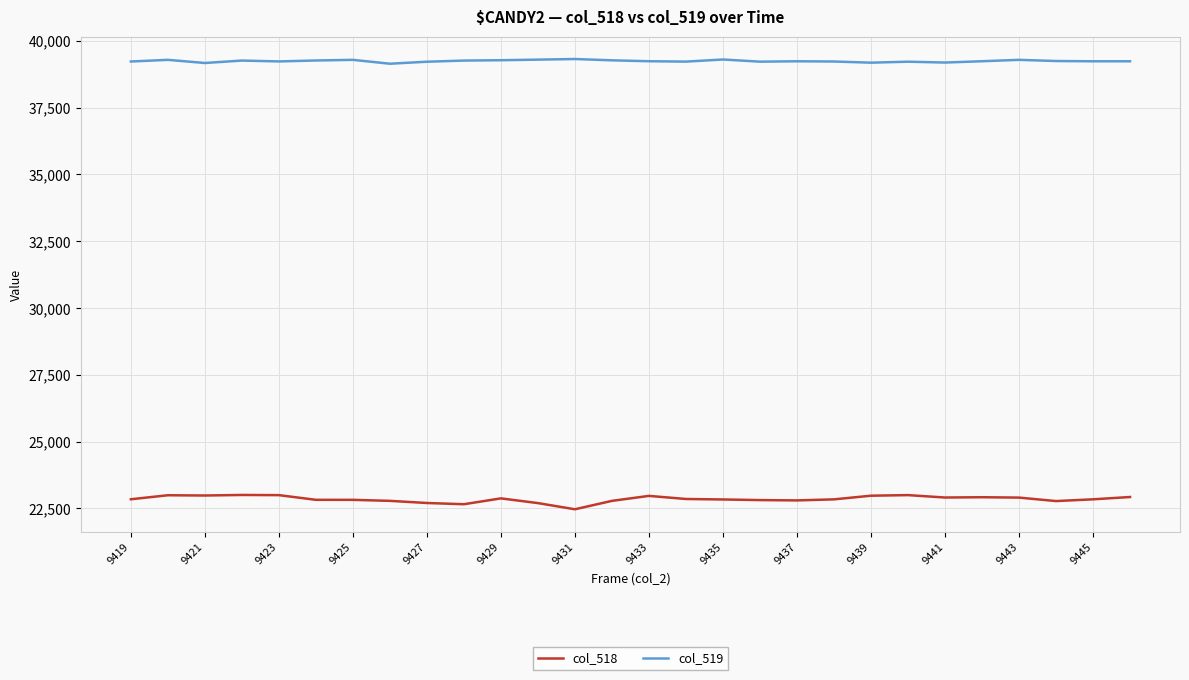

What is the minimum value for col_518?

22465